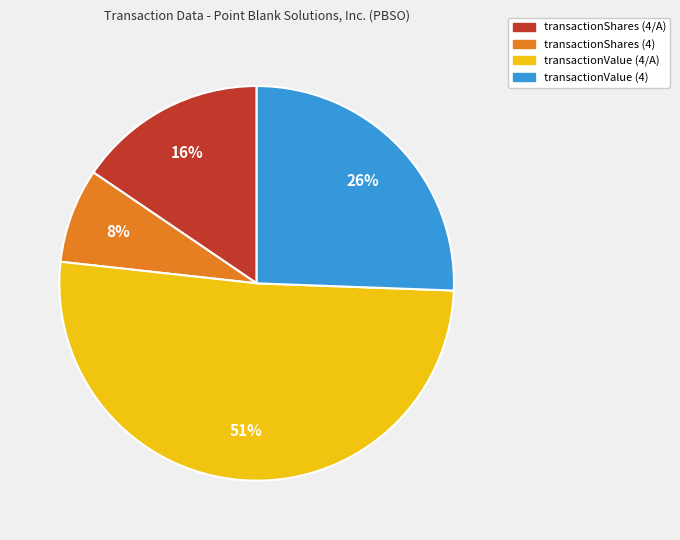

What percentage is the transactionShares (4) slice, to the nearest percent?

8%